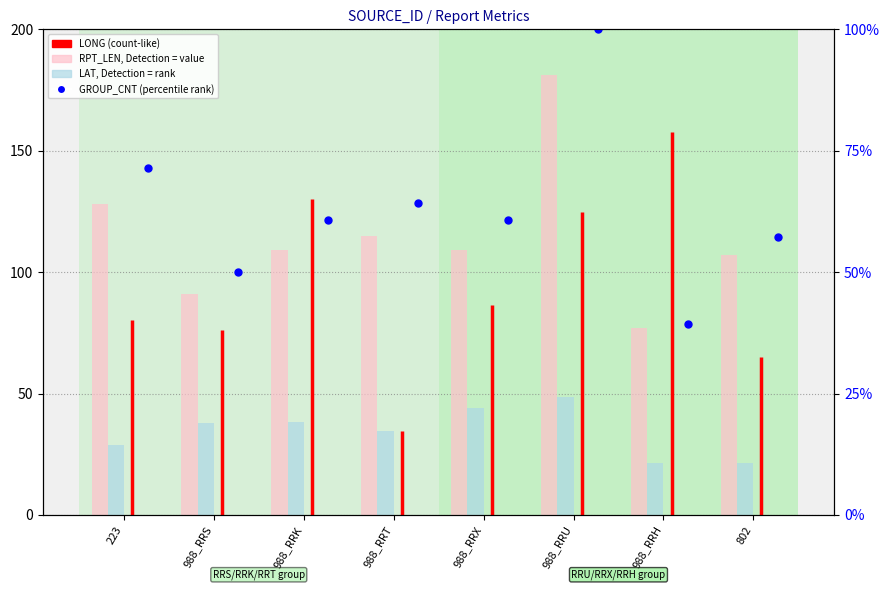

What is the difference between the second highest and second lowest values in the GROUP_CNT (percentile) series?

21.4